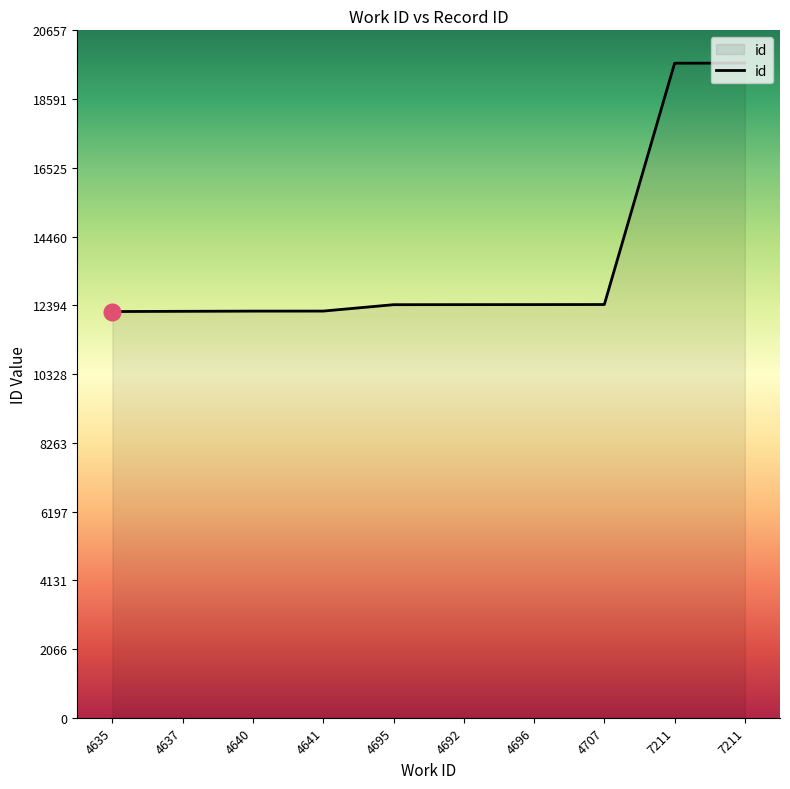

What is the average value?

13786